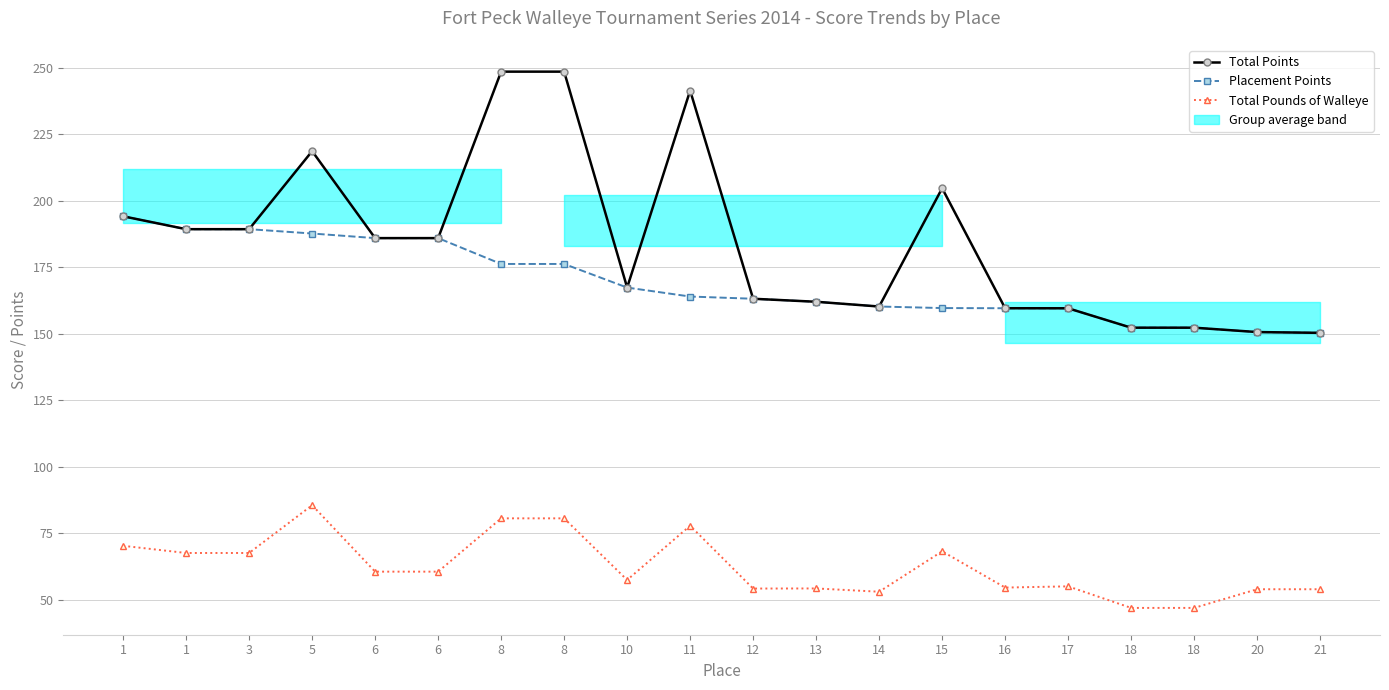

True or false: Placement Points has more than 0 interior local peaks.

False